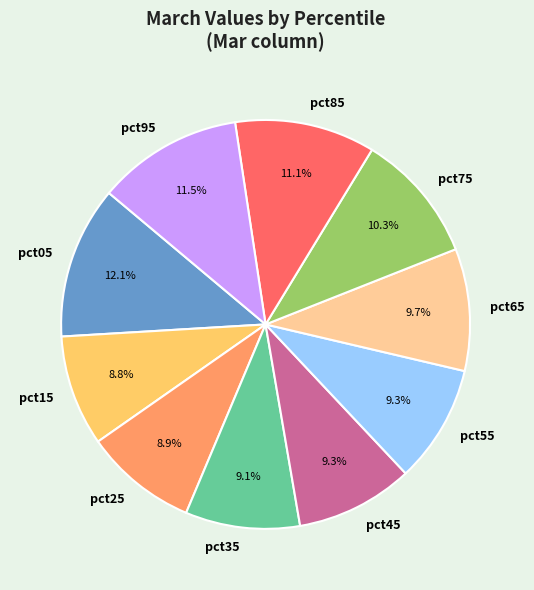

The pct65 slice represents 10% of the pie. True or false?

True